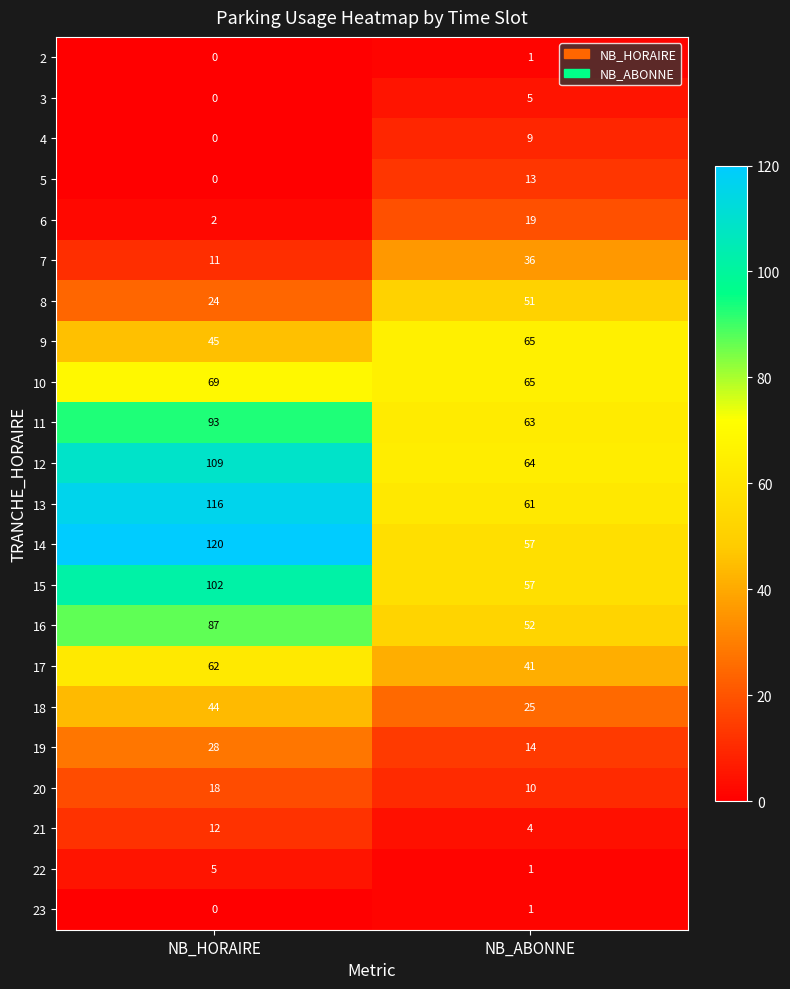

At which category is the sum across all series the highest?

NB_HORAIRE